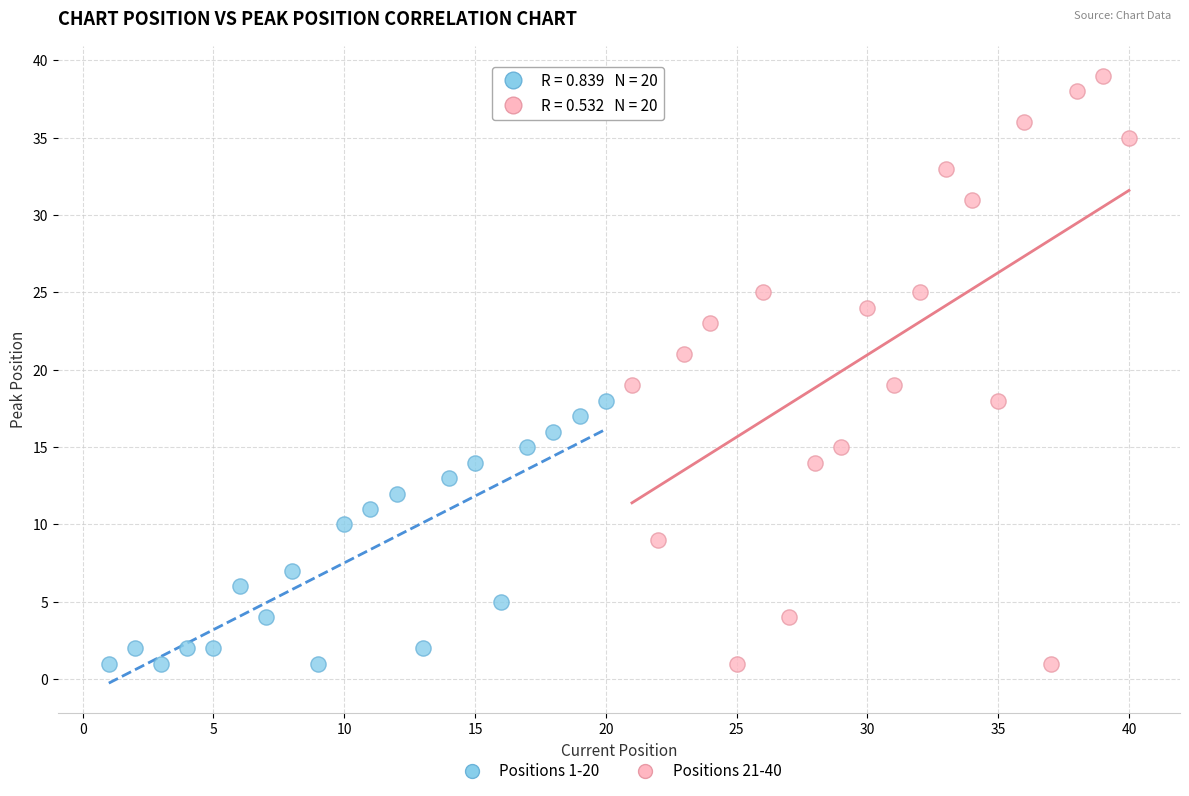

Which series has the widest spread of Y values?

Positions 21-40